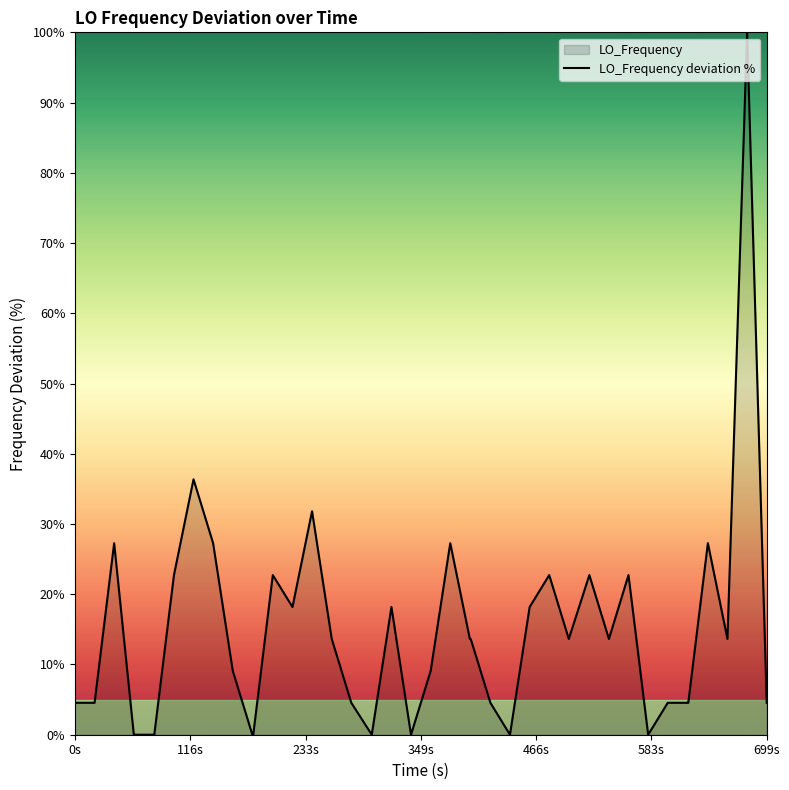

What is the difference between the maximum and minimum values?

100.0